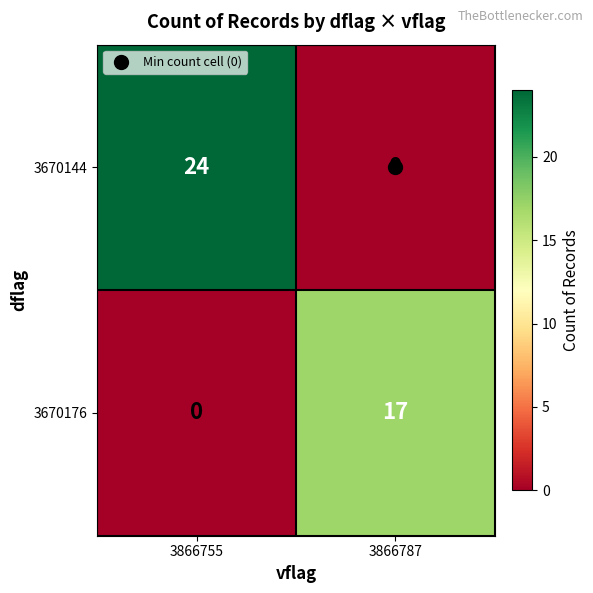

Which series has the largest total across all categories?

3670144